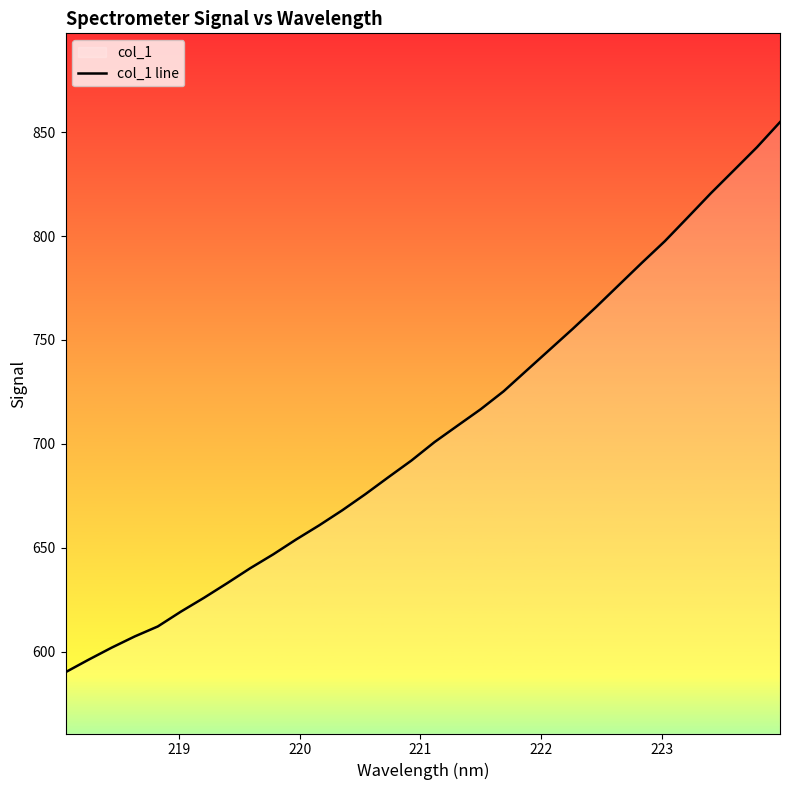

What is the difference between the maximum and minimum values?

264.7